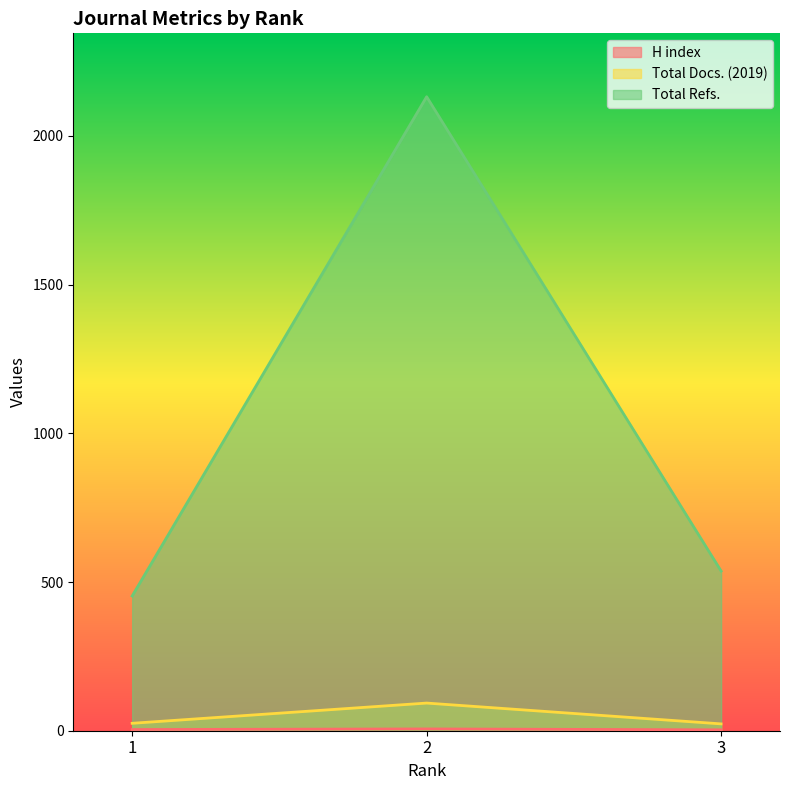

What value does the Total Docs. (2019) series have at 3?

23